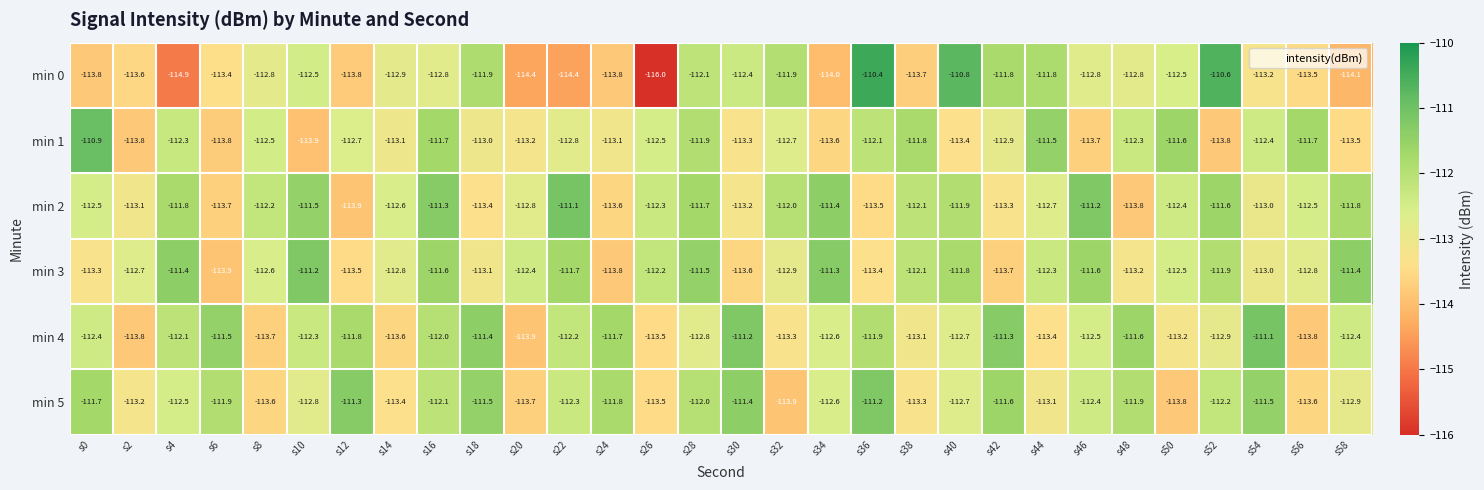

The value of min 0 at s12 is -67.0. True or false?

False